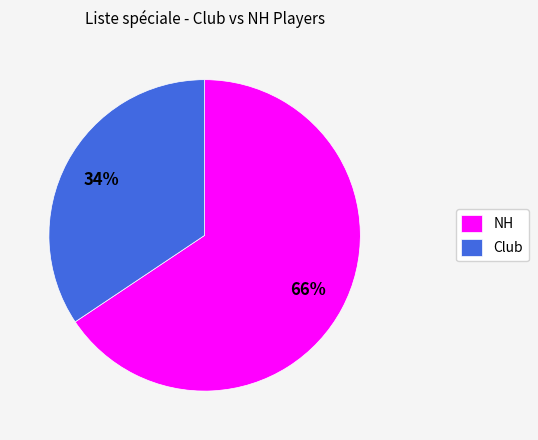

Combined, do Club and NH account for over 50%?

Yes